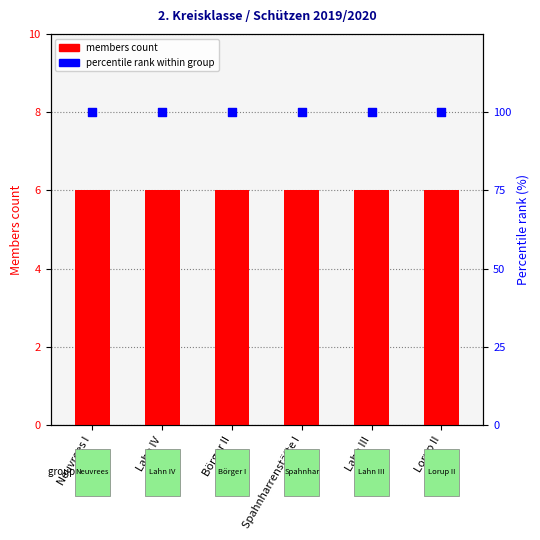

Which series has the largest total across all categories?

percentile rank within group